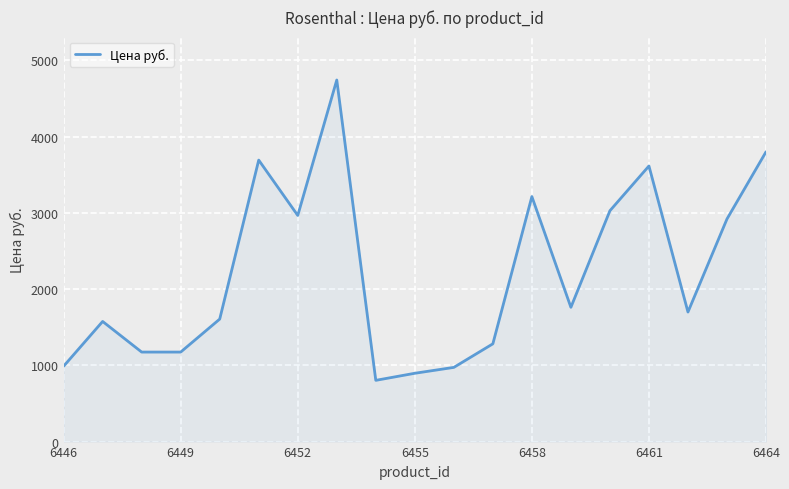

What is the sum of all values?

41915.7